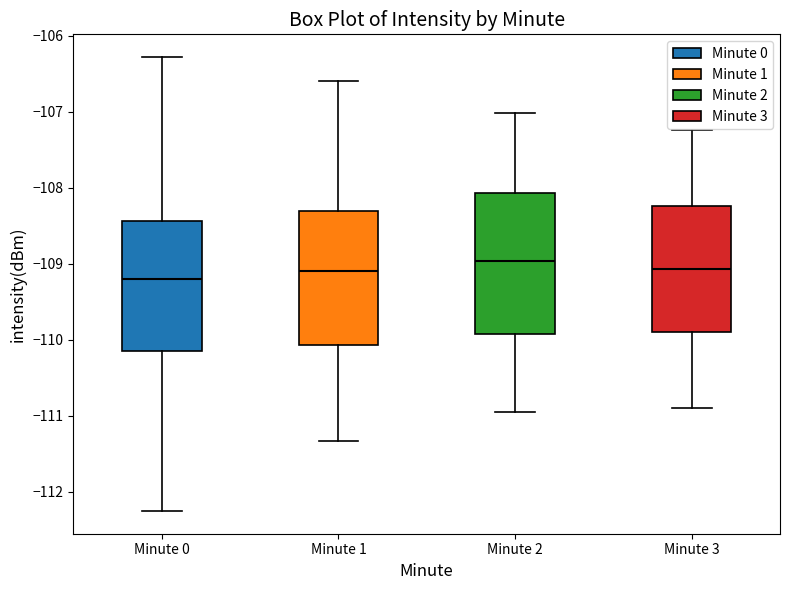

Where is the lower edge of the box for Minute 1 on the y-axis? The values are not printed on the chart, so give them approximately, as read against the axis.

-110.1